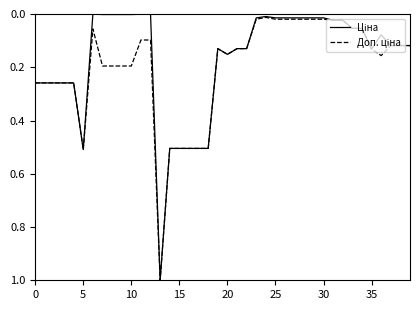

Is this an area chart (filled region under the line)?

No